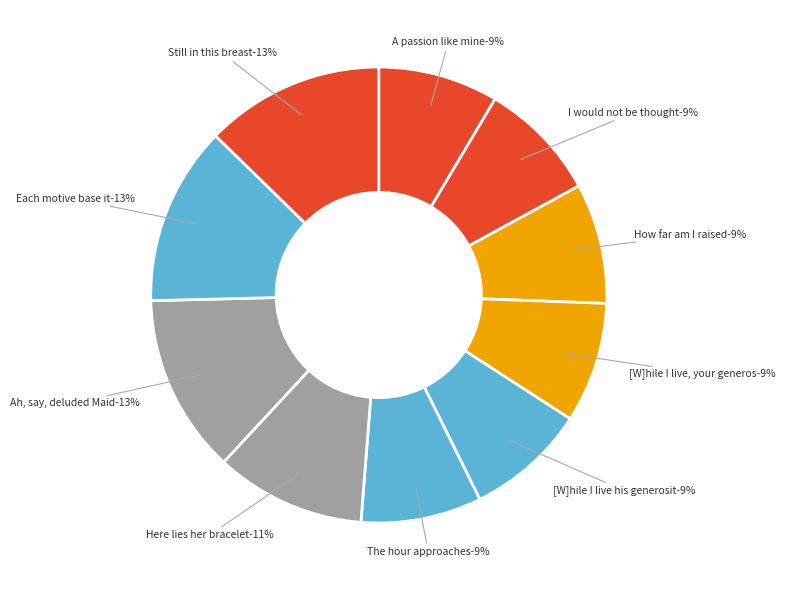

What is the ratio of the value at Ah, say, deluded Maid to the value at Still in this breast?

1.0